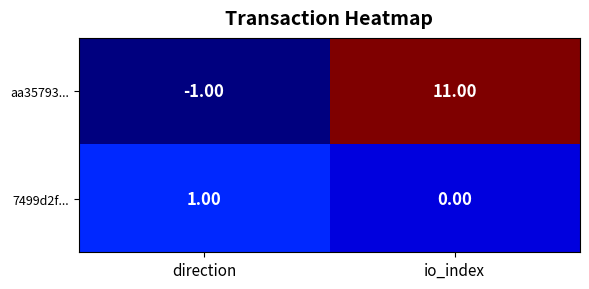

What is the difference between the aa35793... values at io_index and direction?

12